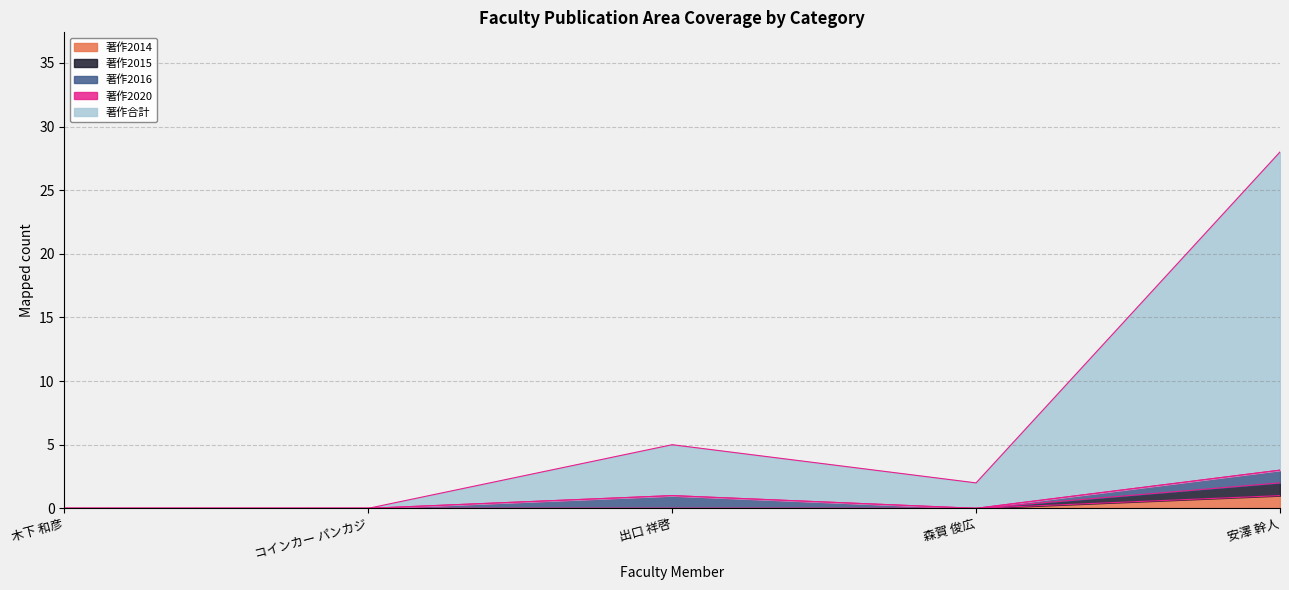

True or false: 著作合計 and 著作2014 cross at least once.

False